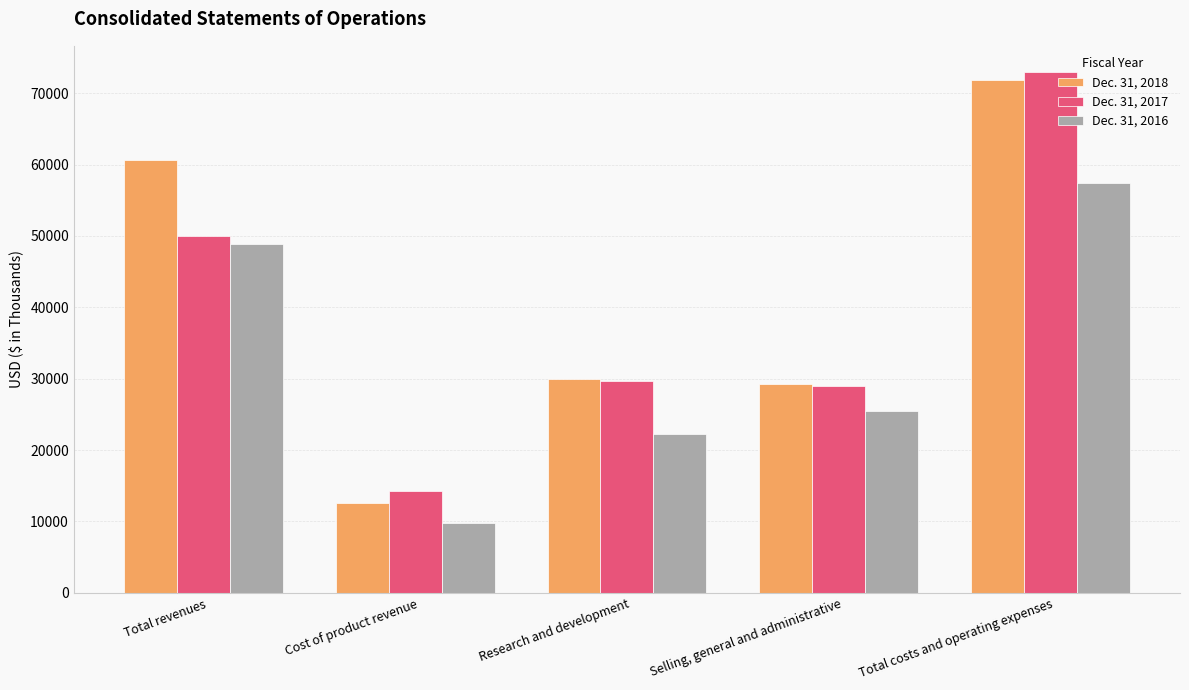

What is the label of the 2nd bar from the right?

Selling, general and administrative